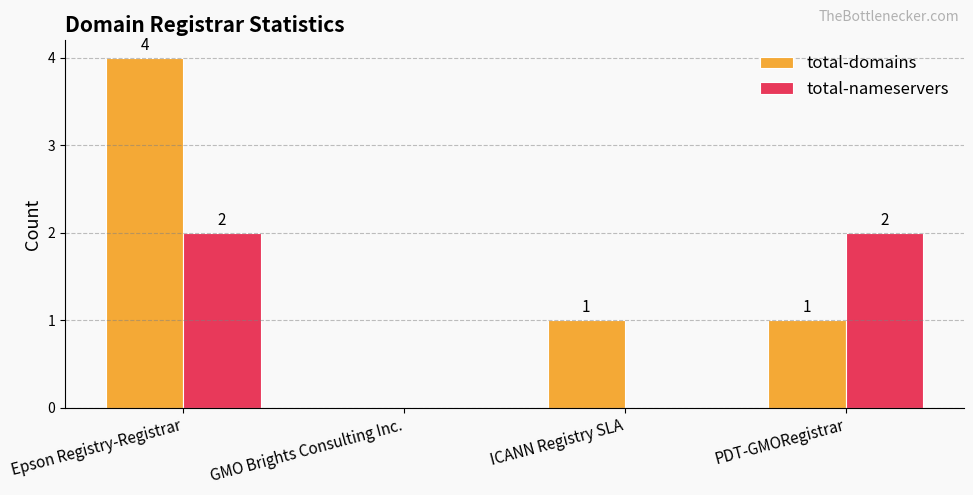

Is it true that total-nameservers equals 2 at Epson Registry-Registrar?

True